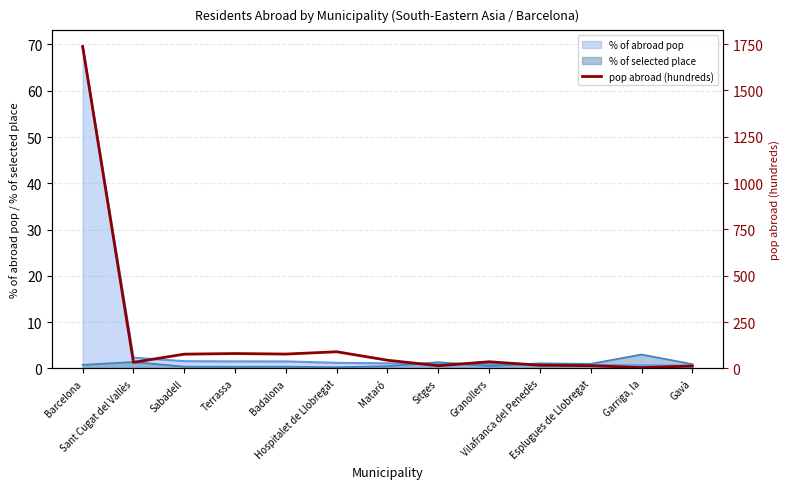

How many points are lower than both their immediate neighbors (excluding endpoints)?

4